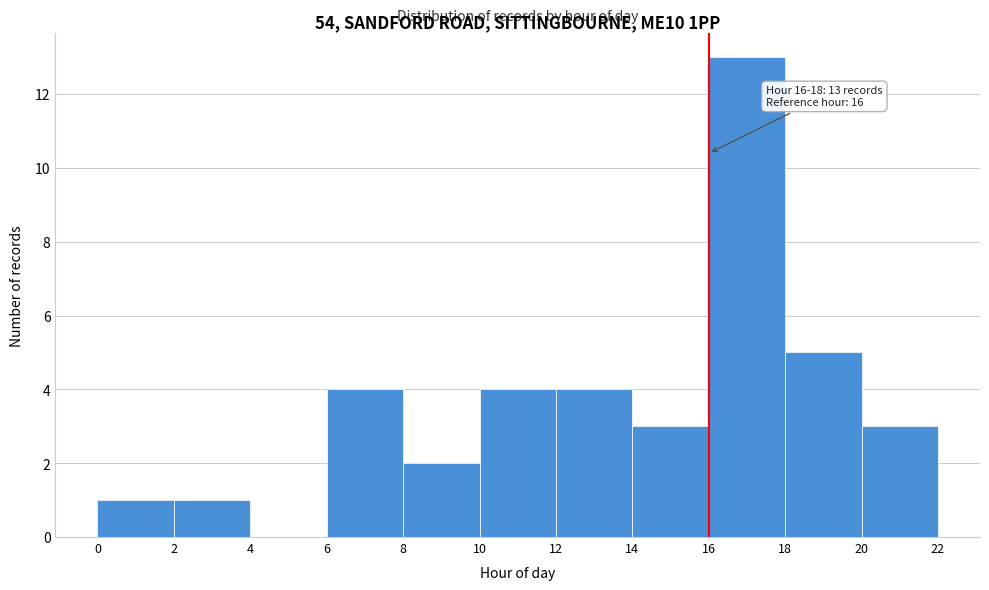

Over which range of the x-axis is the bar tallest?

16 to 18